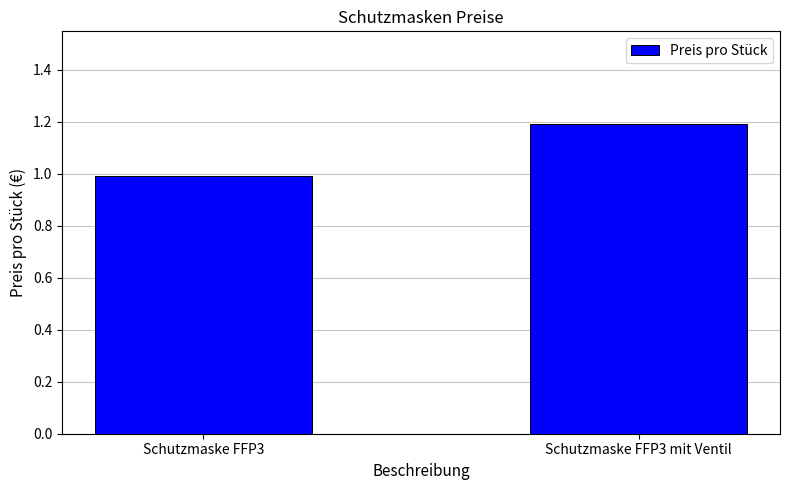

What is the change in value from Schutzmaske FFP3 to Schutzmaske FFP3 mit Ventil?

+0.2